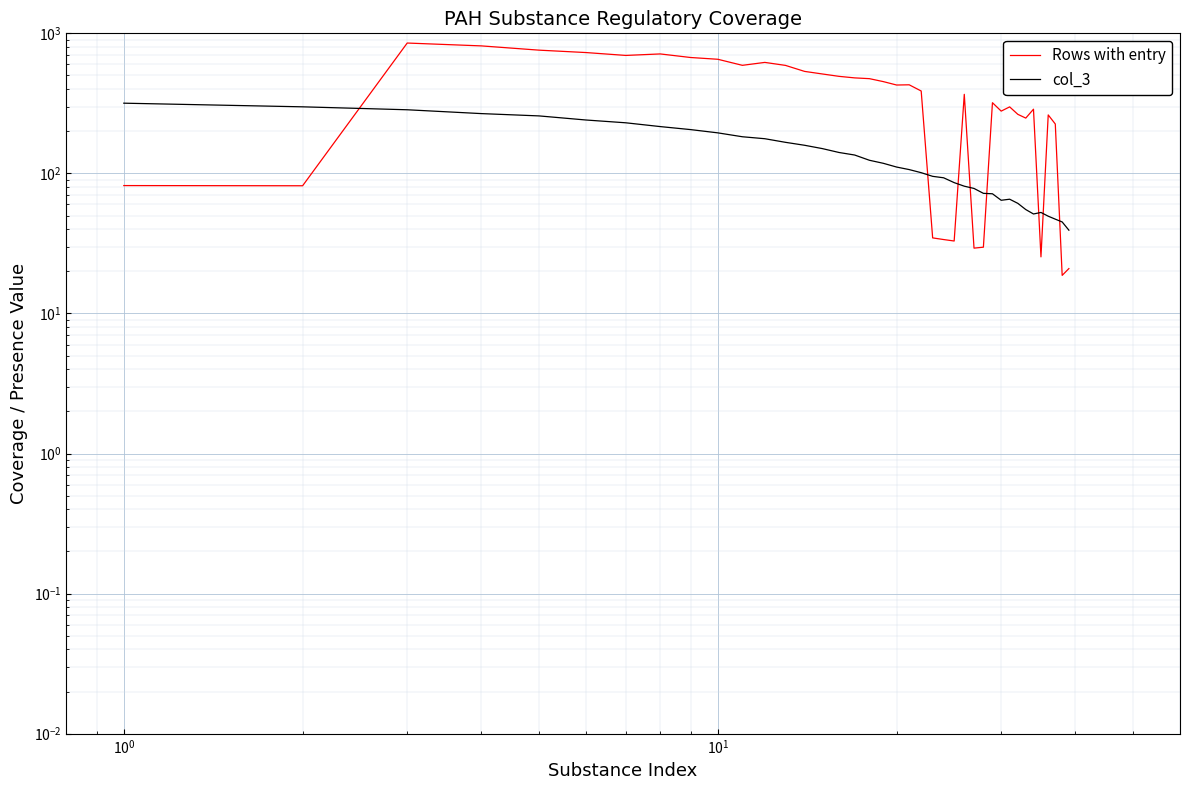

Reading right to left, extract all data points from this chart.

Rows with entry: 20.9	18.7	225.3	261.5	25.4	287.3	248.3	264.0	298.5	278.4	319.7	29.7	29.3	366.9	32.9	33.7	34.6	387.6	429.1	427.6	452.1	474.7	480.8	493.0	512.7	534.9	590.3	620.1	591.0	652.9	672.1	712.7	695.4	729.1	758.5	813.4	852.6	81.6	81.9
col_3: 39.3	45.0	47.1	49.5	52.6	51.3	55.2	61.1	65.4	64.3	71.5	72.1	78.1	81.0	85.9	93.0	95.3	101.2	106.5	111.0	118.0	124.1	135.3	141.0	150.3	158.8	166.7	176.9	182.7	194.7	205.5	215.9	229.8	240.6	257.3	267.3	284.7	298.8	317.2